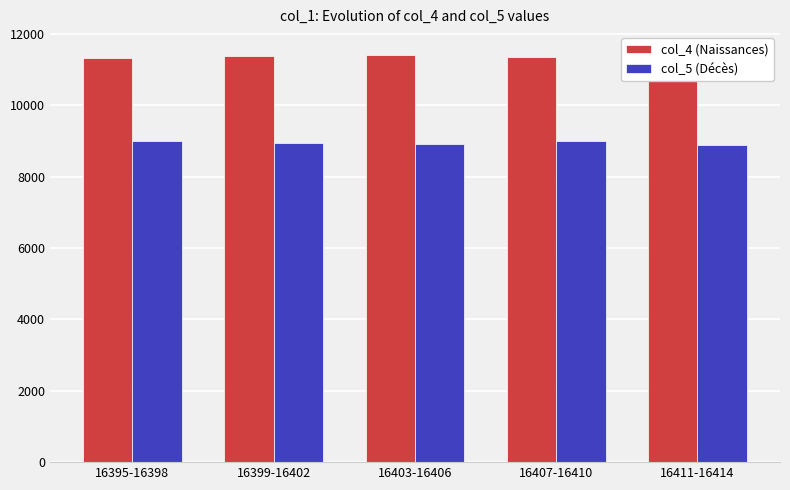

Which category has the highest value across all series?

16411-16414